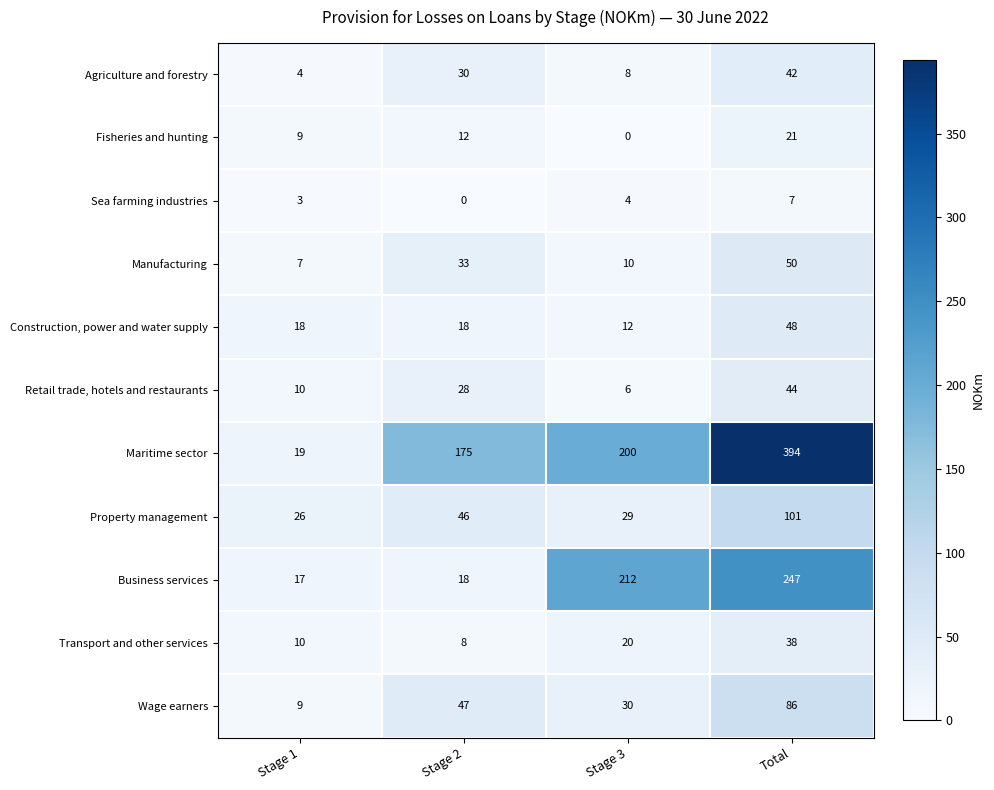

How many distinct data groups are displayed?

11